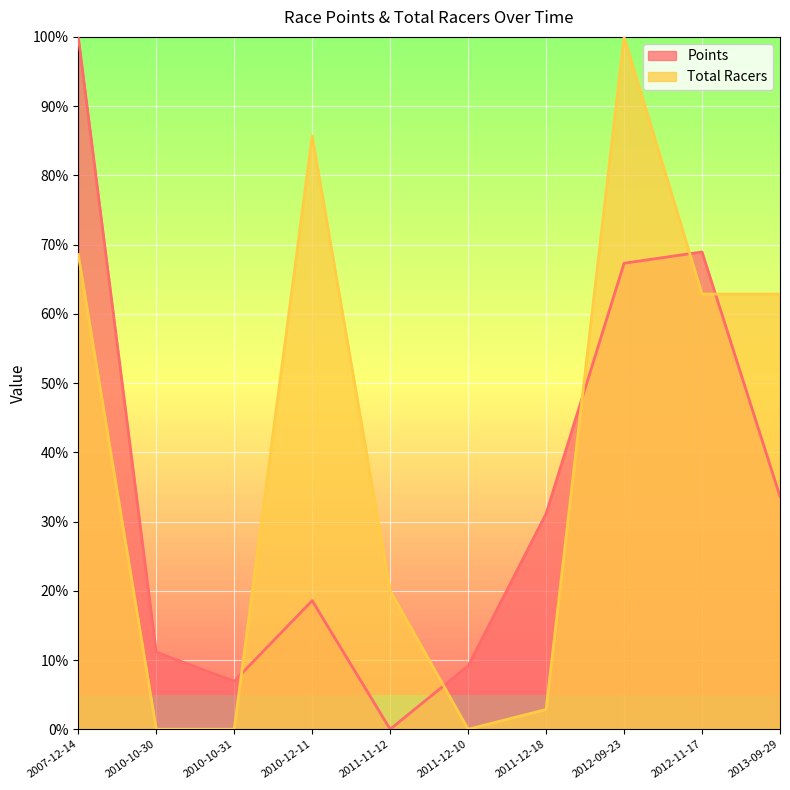

Between 2010-10-30 and 2011-11-12, which series saw the biggest shift?

Total Racers